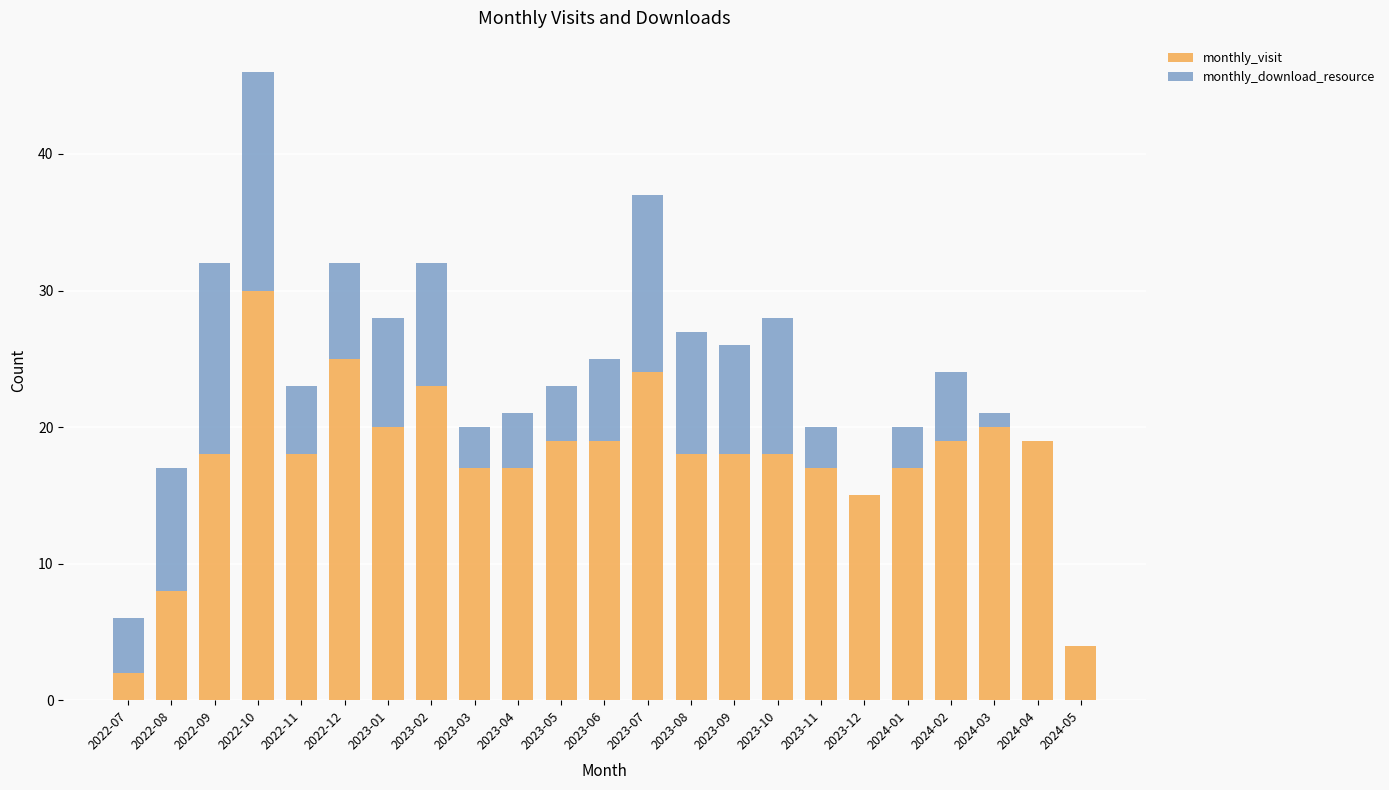

Count the number of categories in the chart.

23